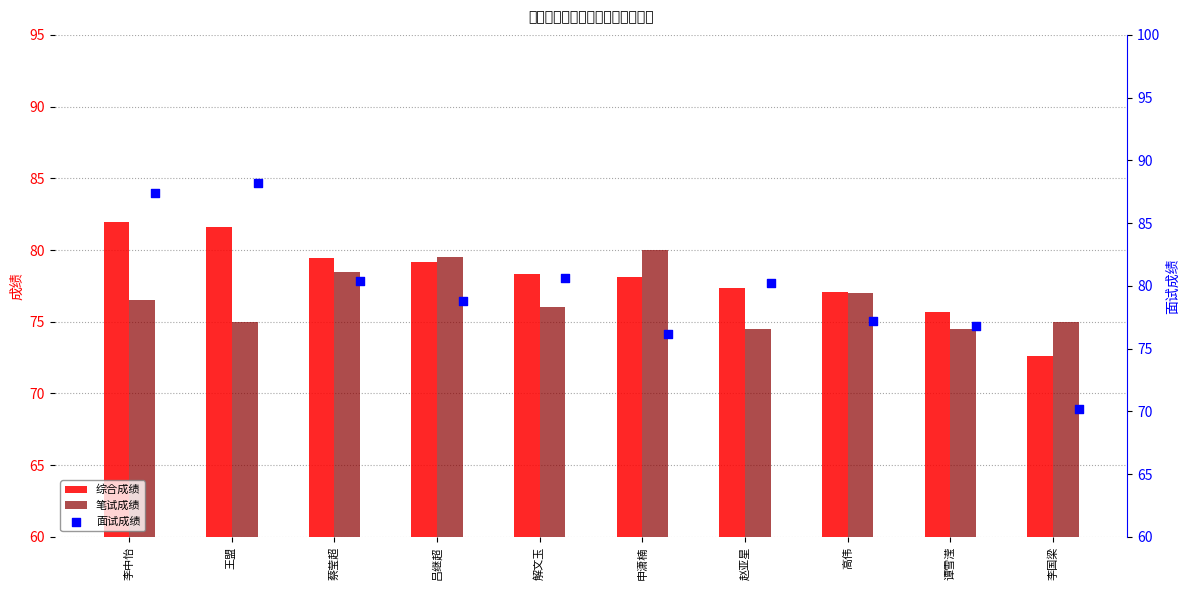

At how many categories does at least one series exceed 87?

2